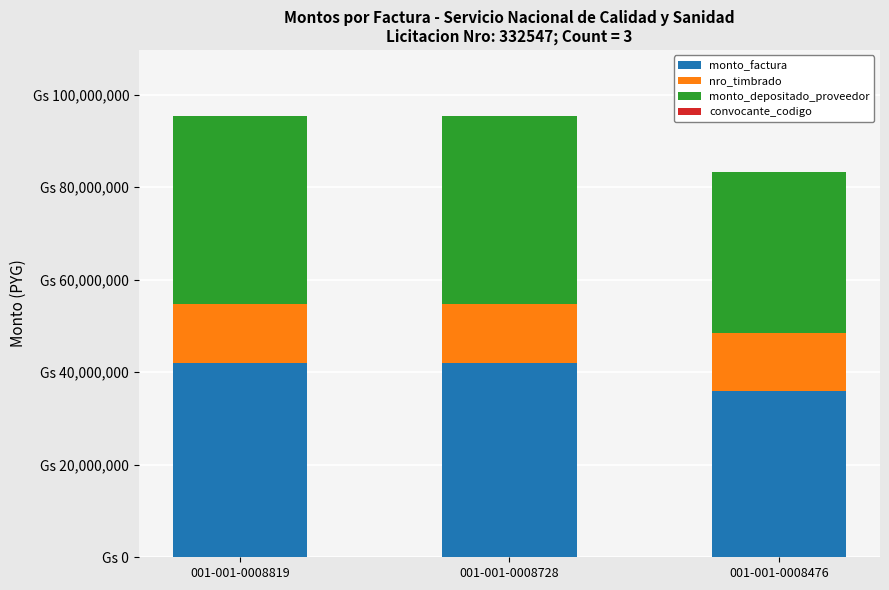

Where is monto_factura nearest to the value 39000000?

001-001-0008819